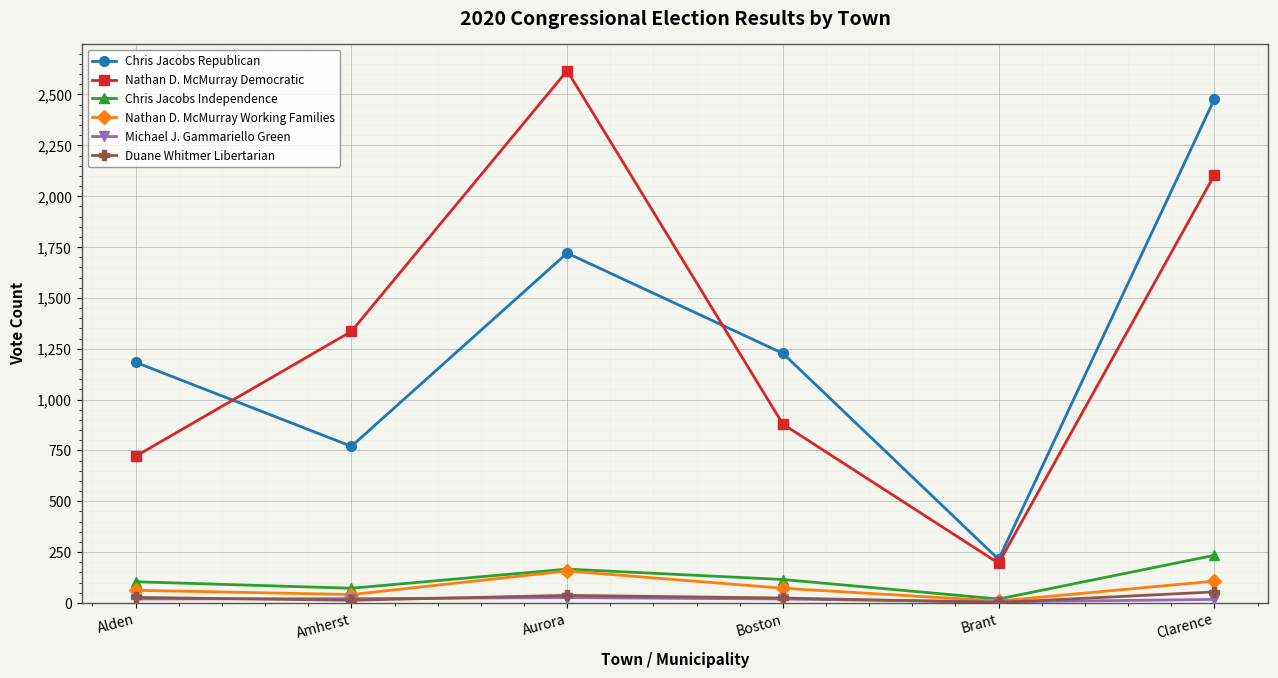

Which series has the largest range (max minus min)?

Nathan D. McMurray Democratic